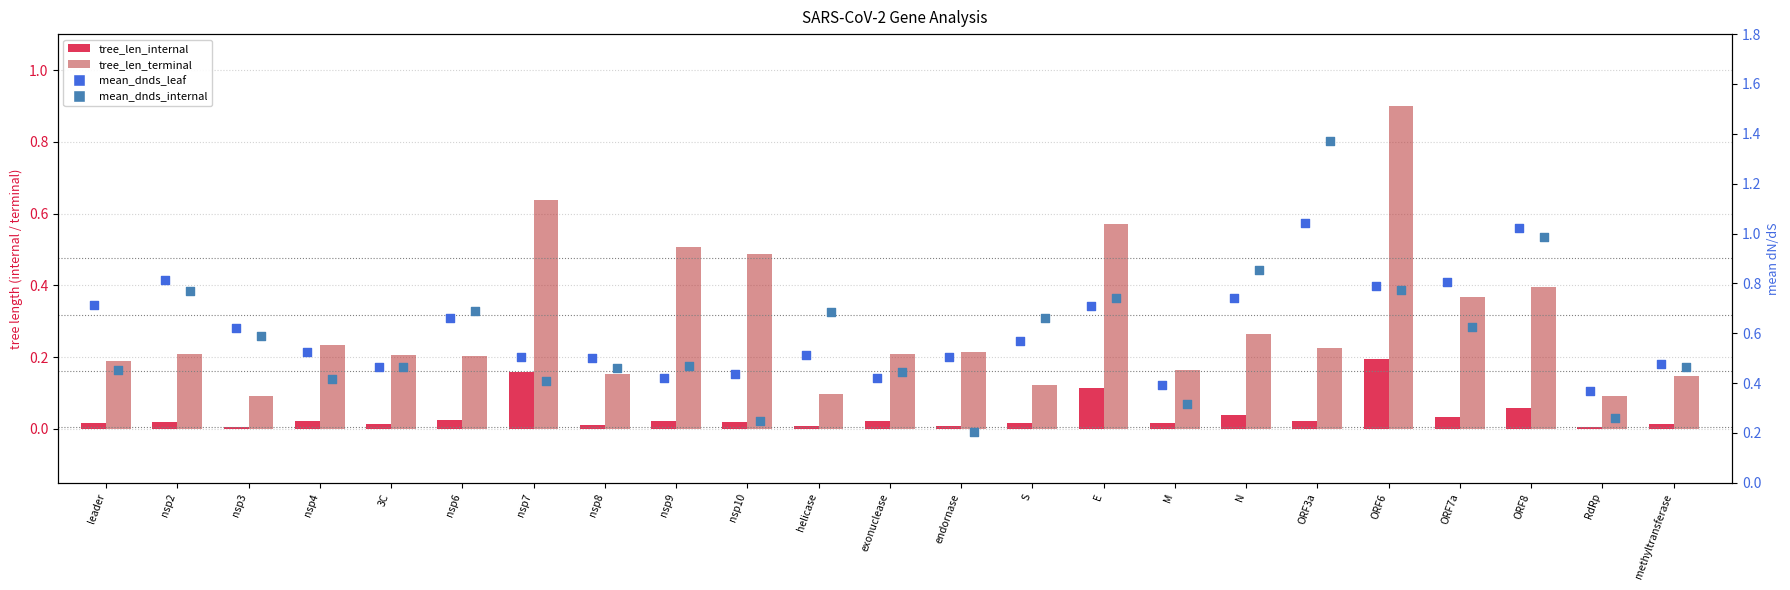

Which series has the largest total across all categories?

mean_dnds_leaf